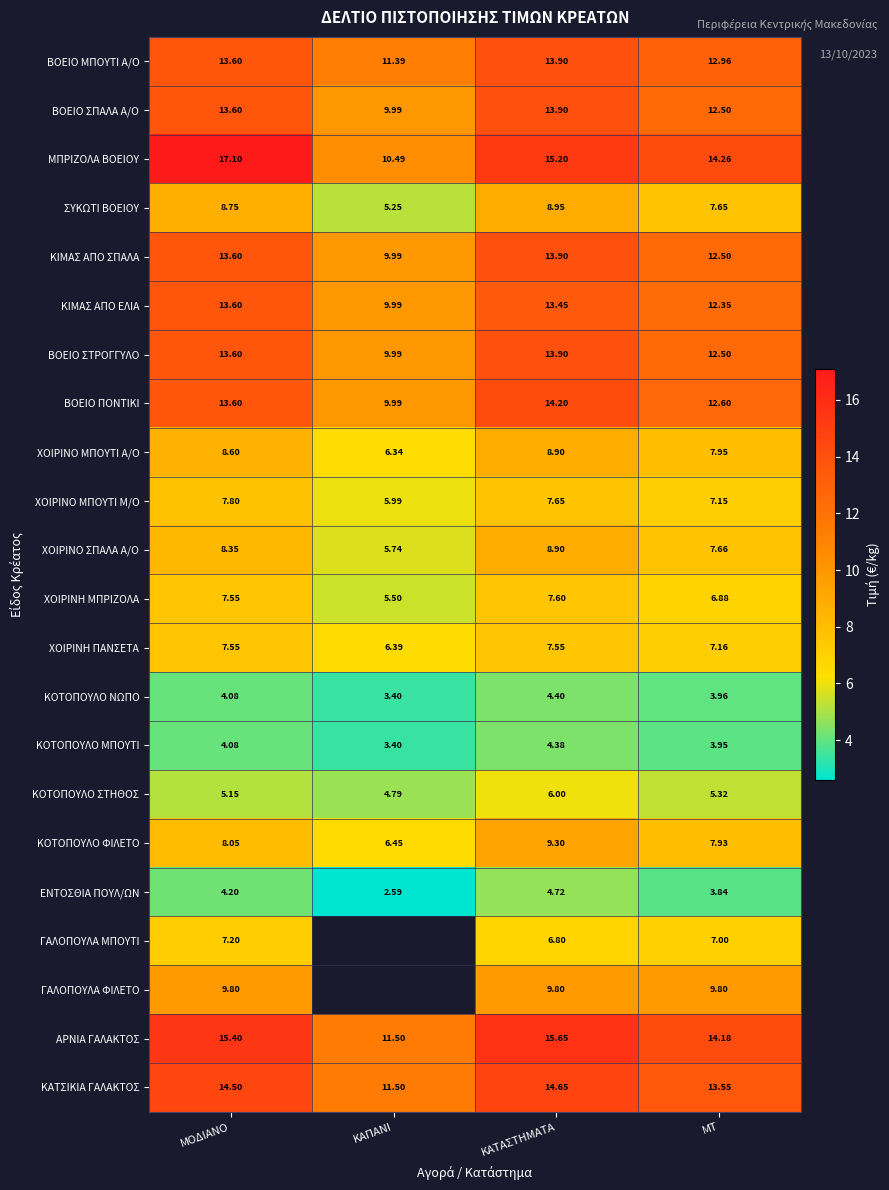

At which label does ΚΟΤΟΠΟΥΛΟ ΜΠΟΥΤΙ reach its peak?

ΚΑΤΑΣΤΗΜΑΤΑ